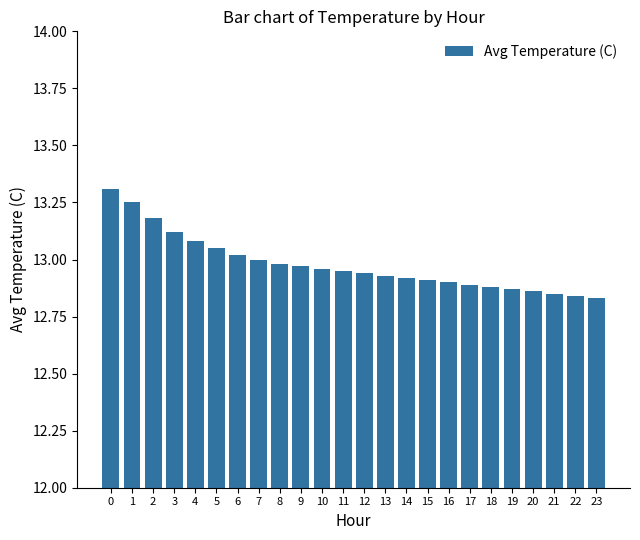

What is the greatest value displayed?

13.3